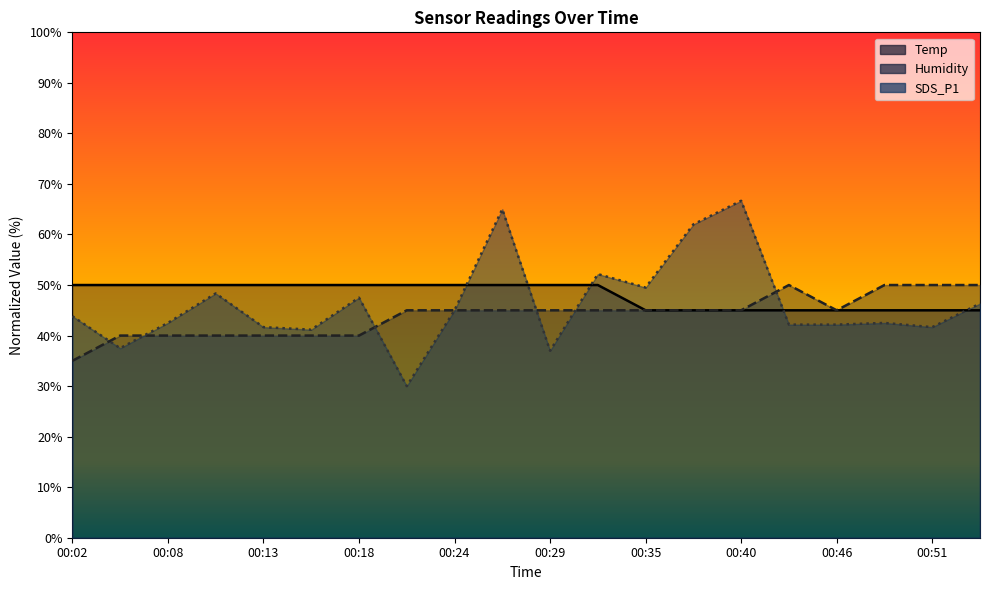

What is the value of the Temp point at the 6th from the left?

50.0